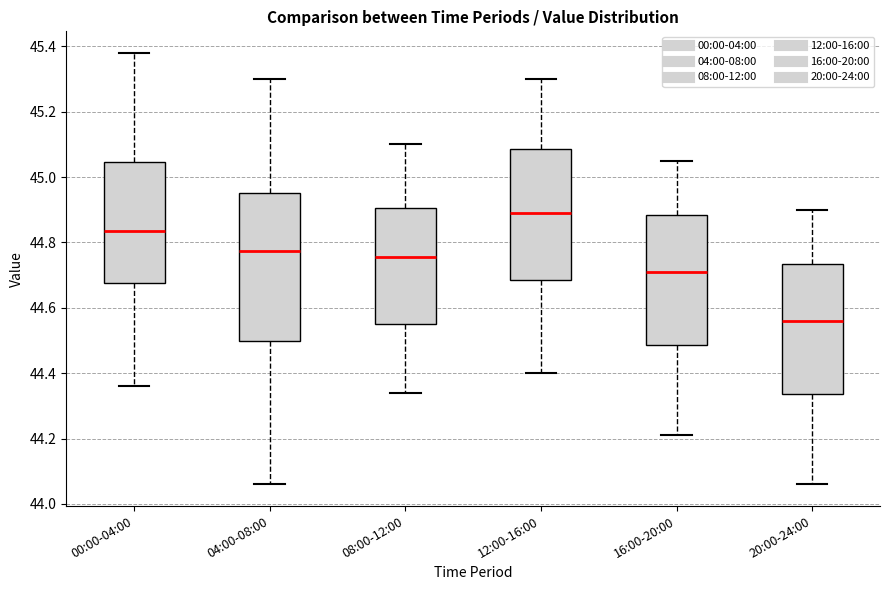

Reading left to right, transcribe this box plot: for each box, give where its median line is, the range the box spans, and where its two whiskers end, as read against the y-axis. The values are not printed on the chart, so give them approximately, as read against the axis.

00:00-04:00: median 44.84, box 44.68 to 45.04, whiskers 44.36 to 45.38
04:00-08:00: median 44.78, box 44.50 to 44.96, whiskers 44.06 to 45.30
08:00-12:00: median 44.76, box 44.56 to 44.90, whiskers 44.34 to 45.10
12:00-16:00: median 44.90, box 44.68 to 45.08, whiskers 44.40 to 45.30
16:00-20:00: median 44.72, box 44.48 to 44.88, whiskers 44.22 to 45.06
20:00-24:00: median 44.56, box 44.34 to 44.74, whiskers 44.06 to 44.90